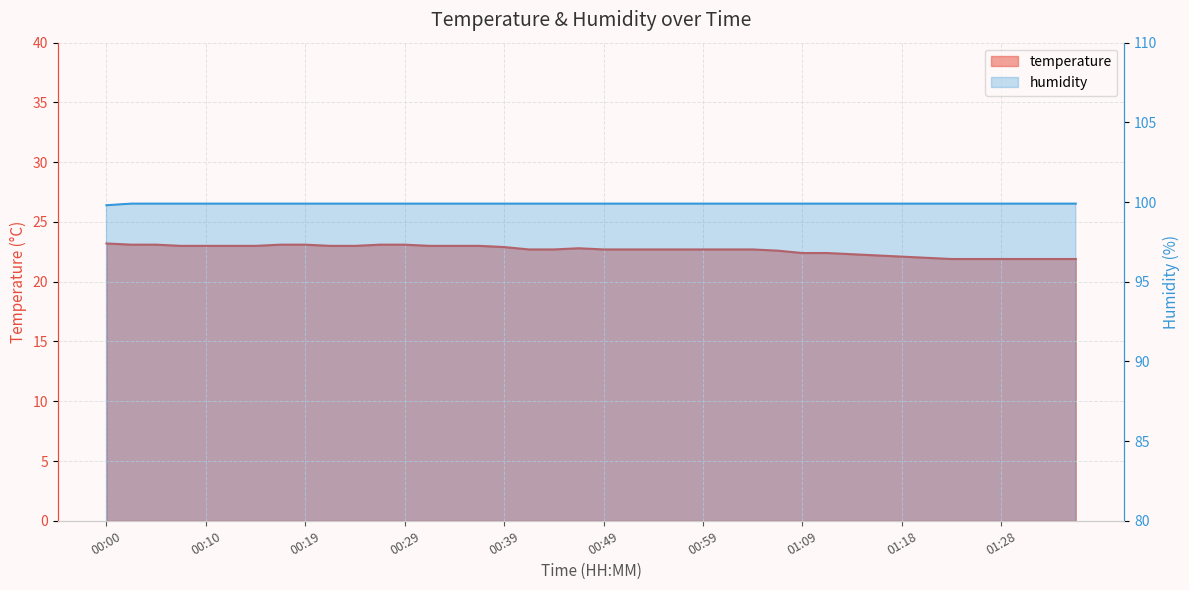

What position from the left is 01:23?

35